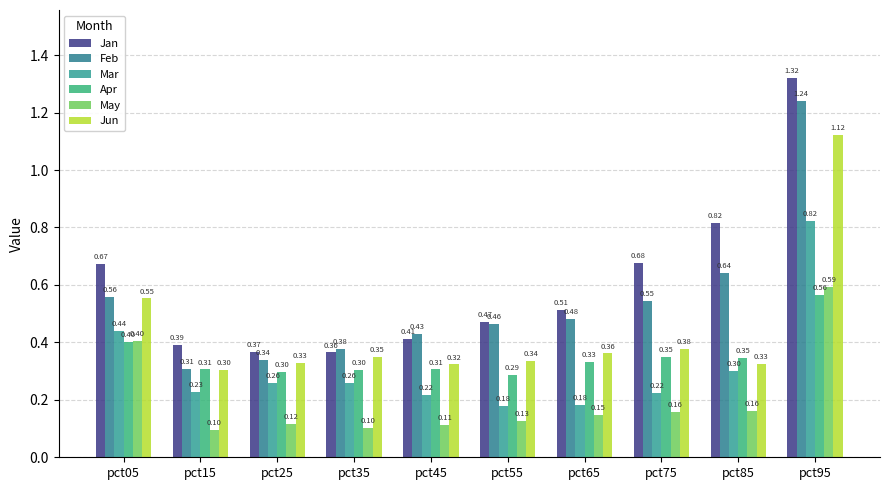

List the series in order of their peak value, highest first.

Jan, Feb, Jun, Mar, May, Apr